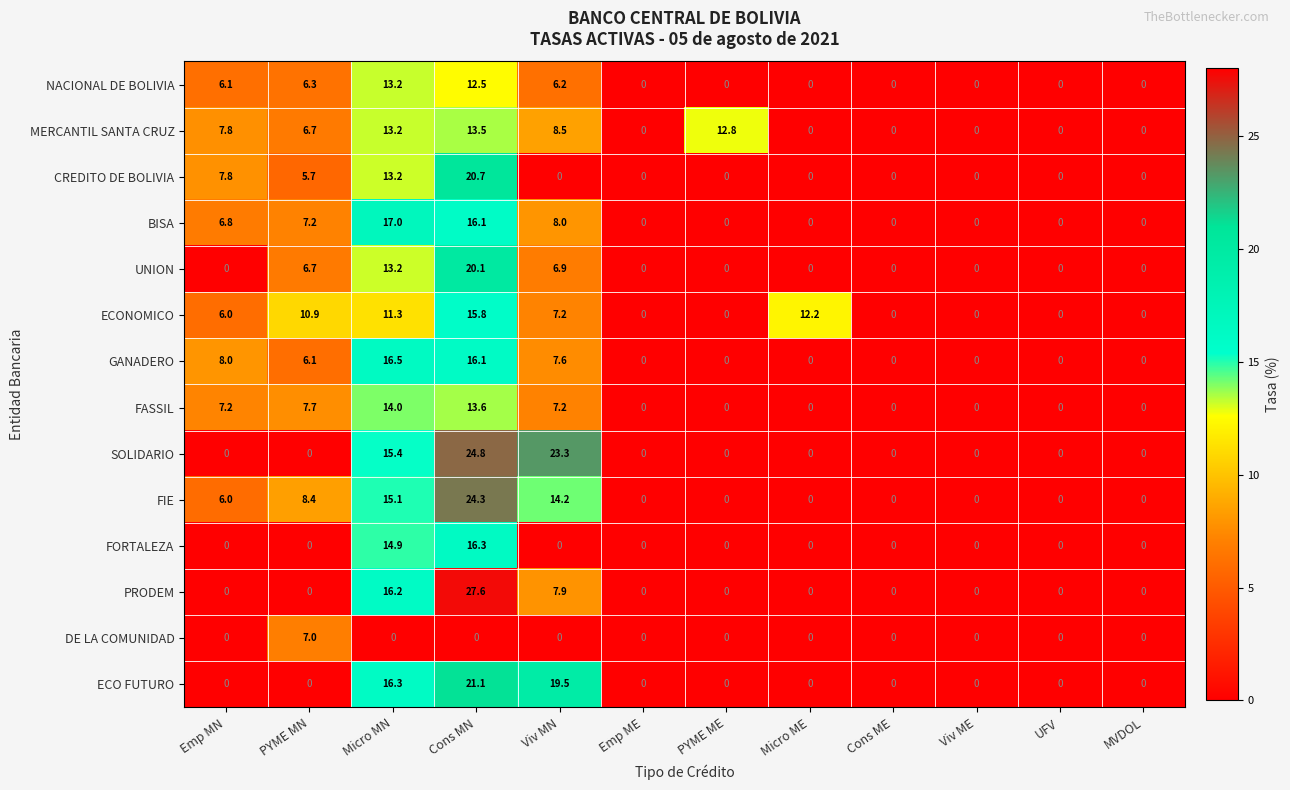

Count the number of data series in this chart.

14